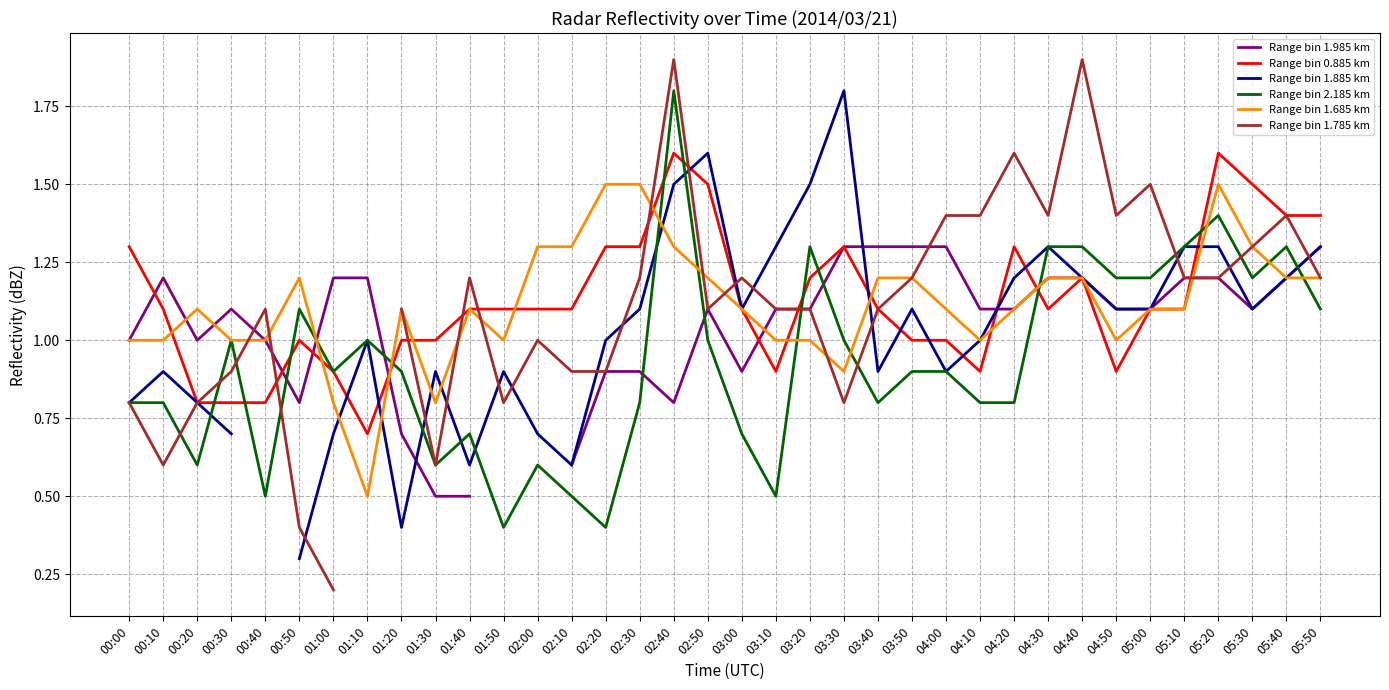

How many interior local peaks does the Range bin 1.985 km series have?

3